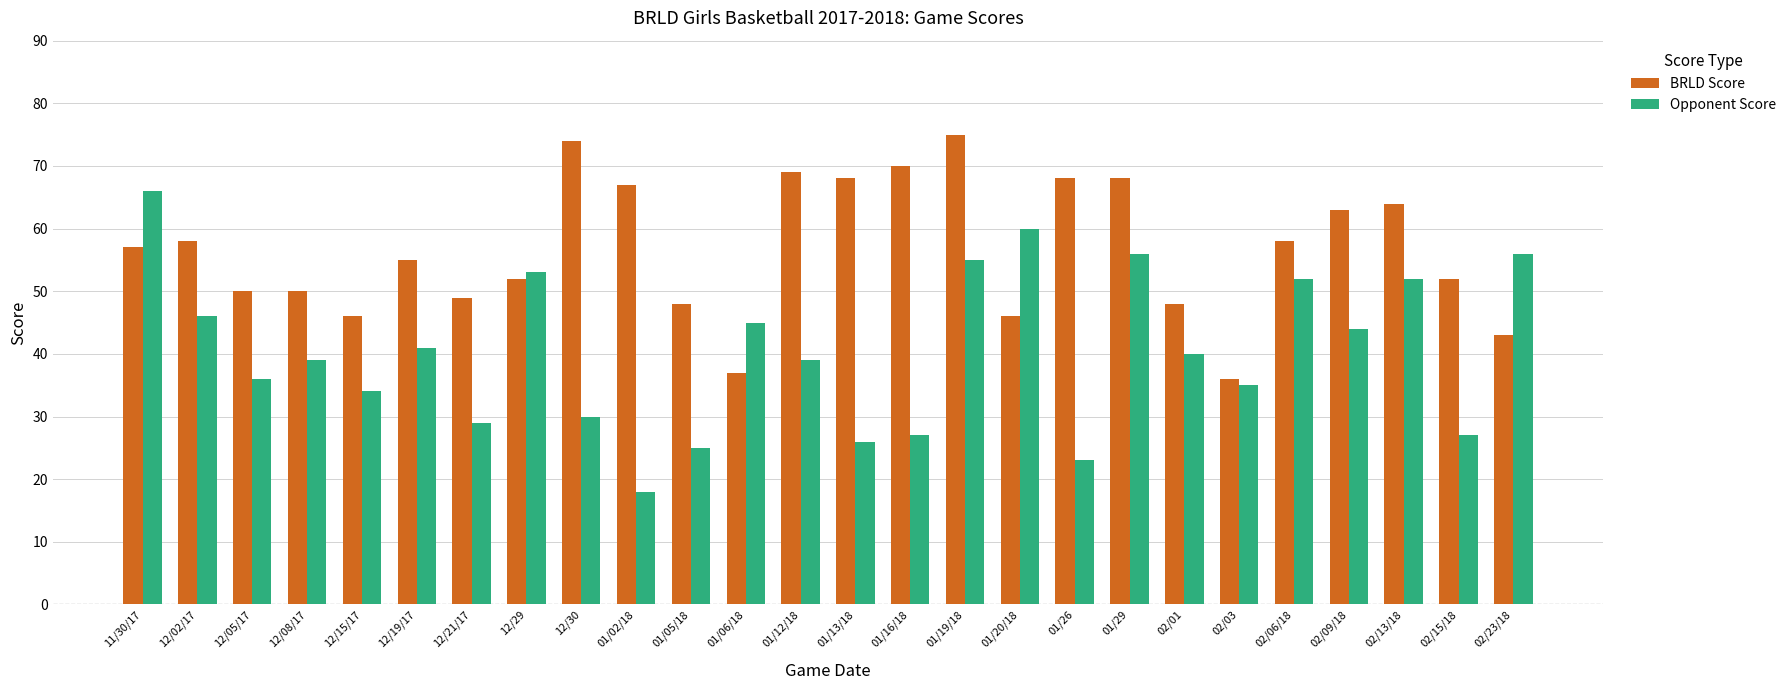

Which category has the highest value across all series?

01/19/18